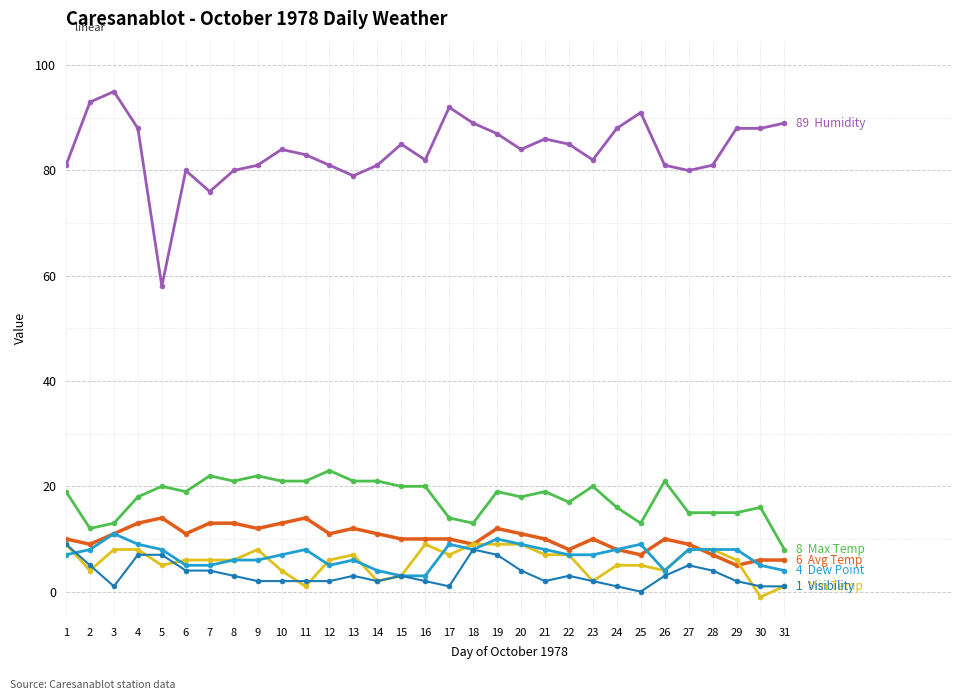

At which category is the sum across all series the highest?

19